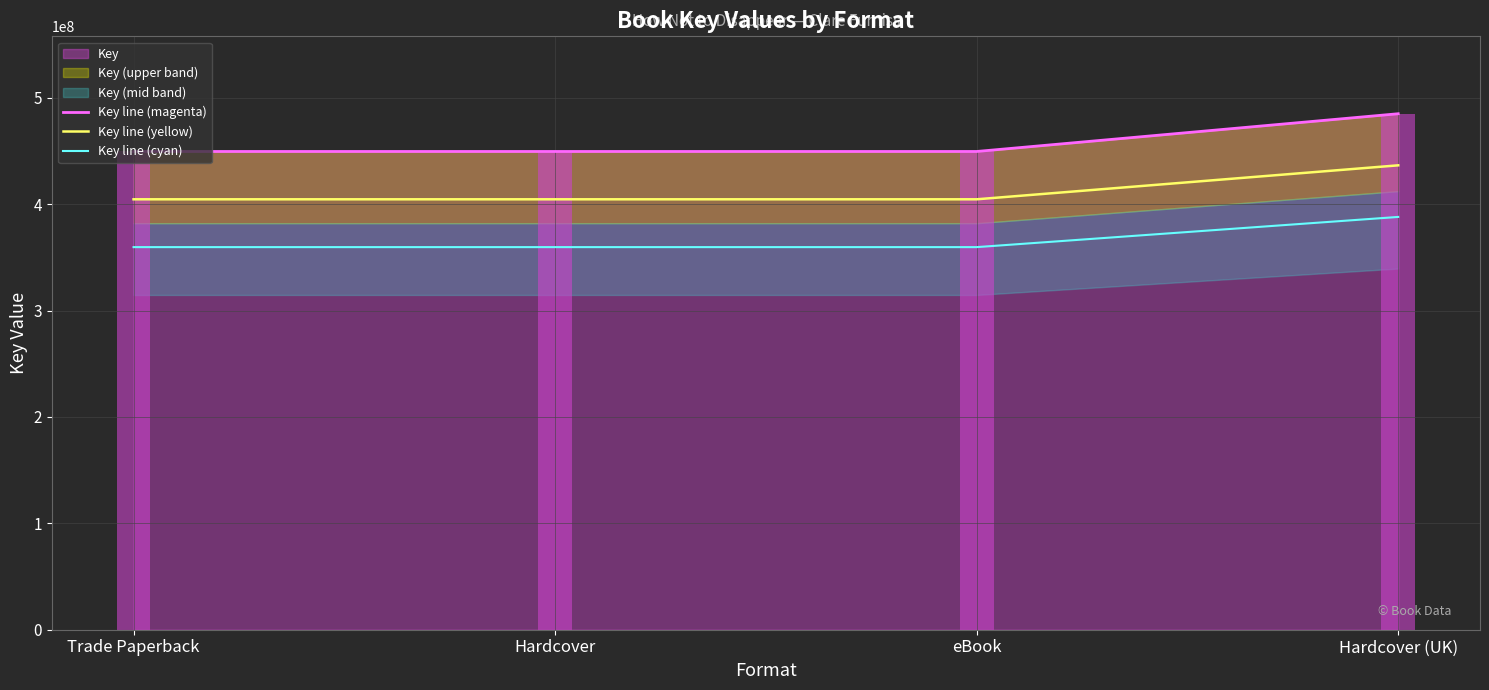

What is the sum of all Key line (cyan) values?

1466775161.6